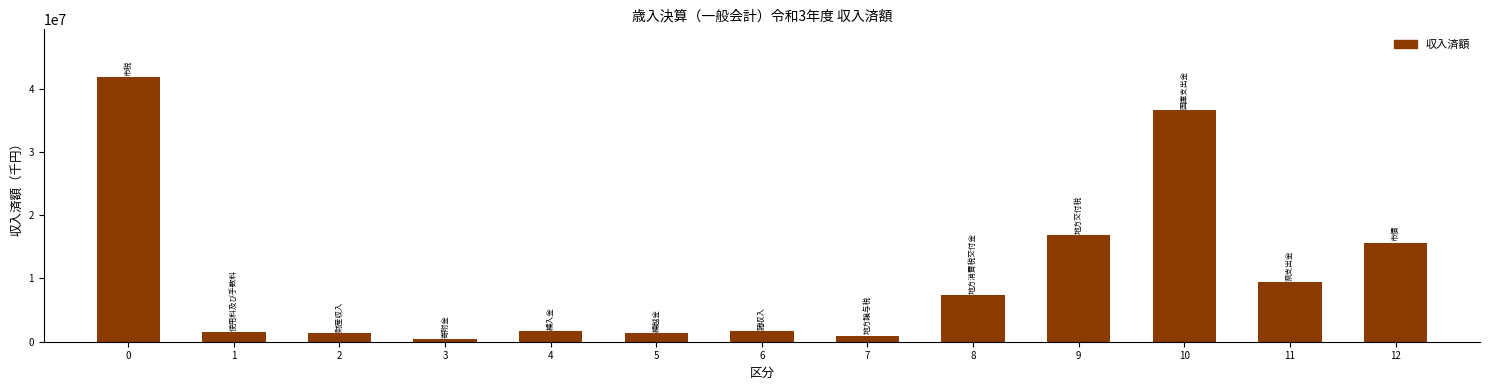

Is it true that the value at 8 is 11766291?

False